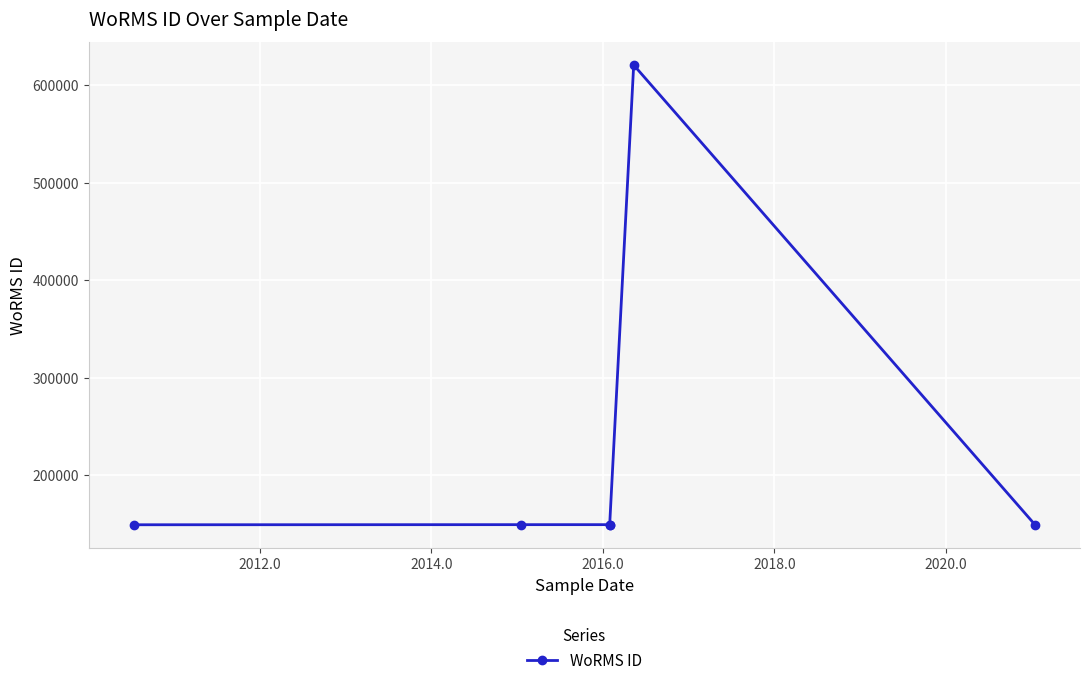

What value does the data have at 2016.0?

149142